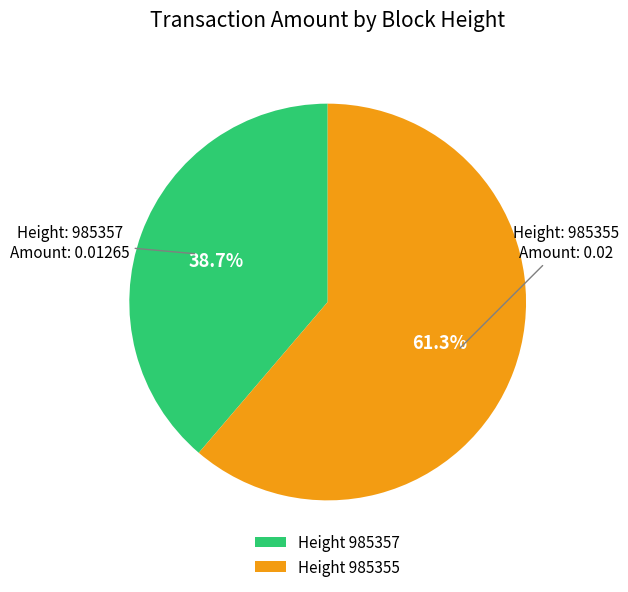

Which slice is the largest?

Height 985355